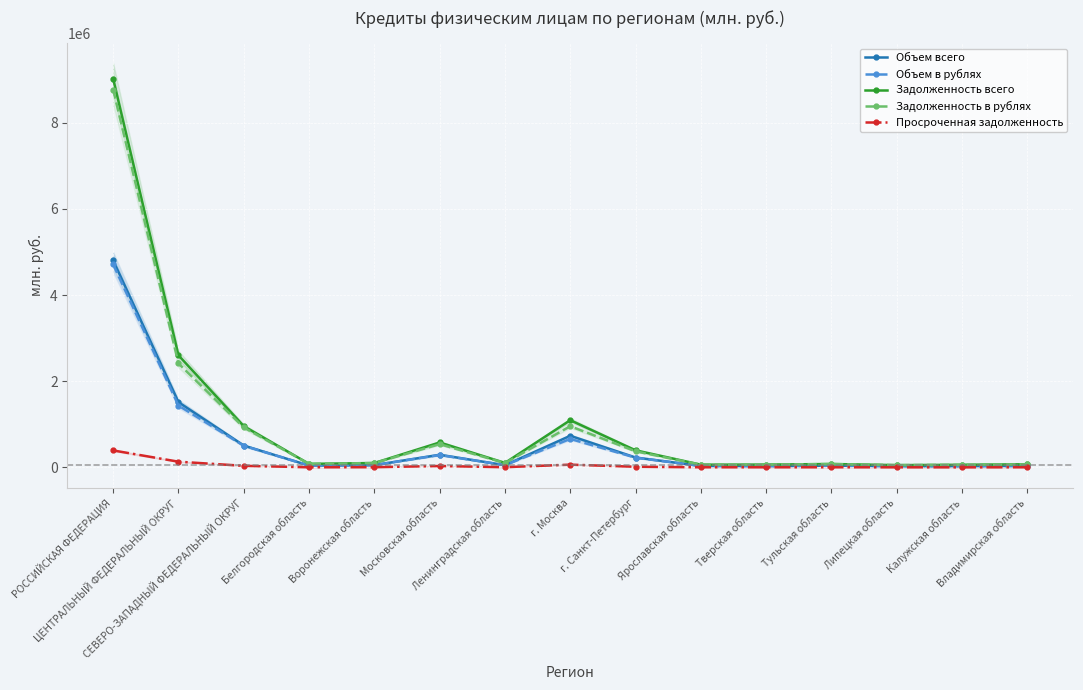

What is the label of the 5th point from the left?

Воронежская область